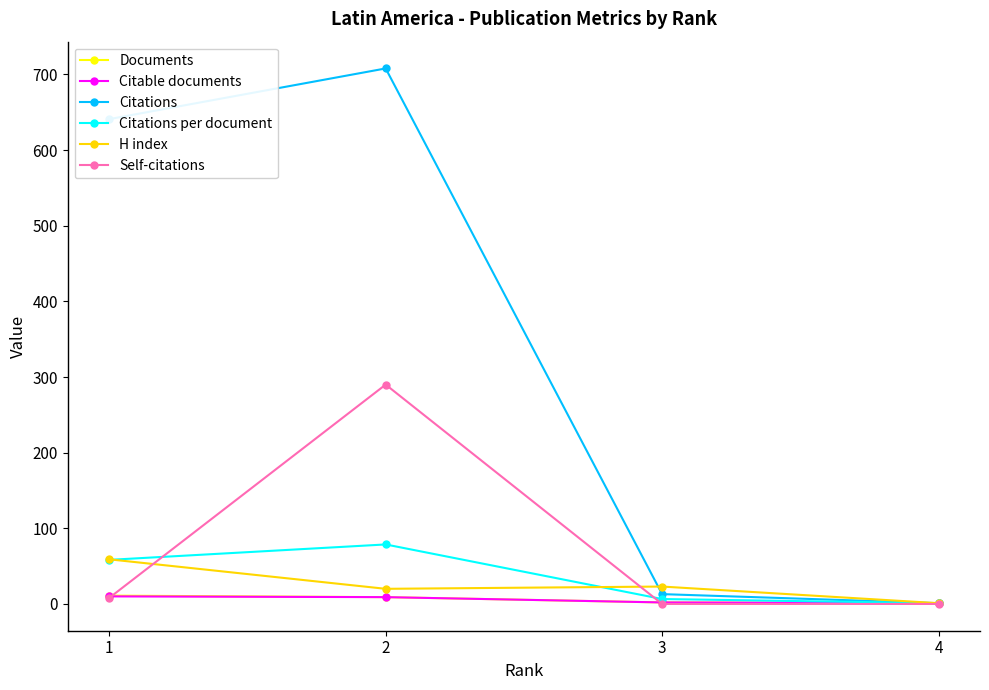

Where is the first local maximum for Citations per document?

2